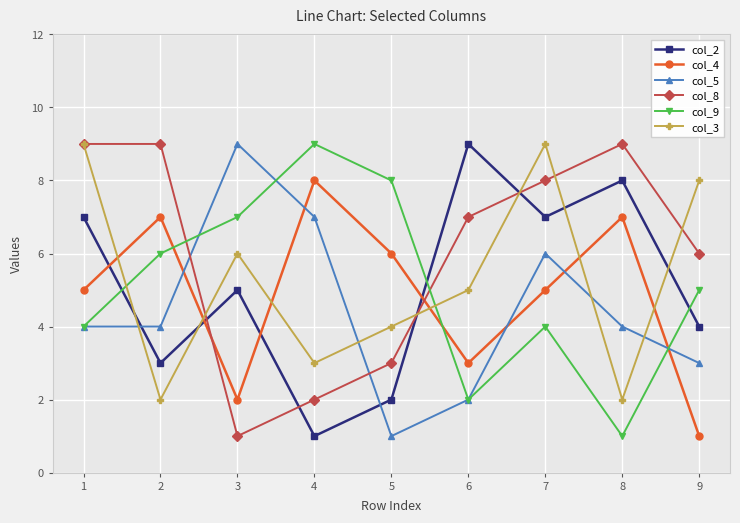

The value of col_8 at 1 is 9. True or false?

True